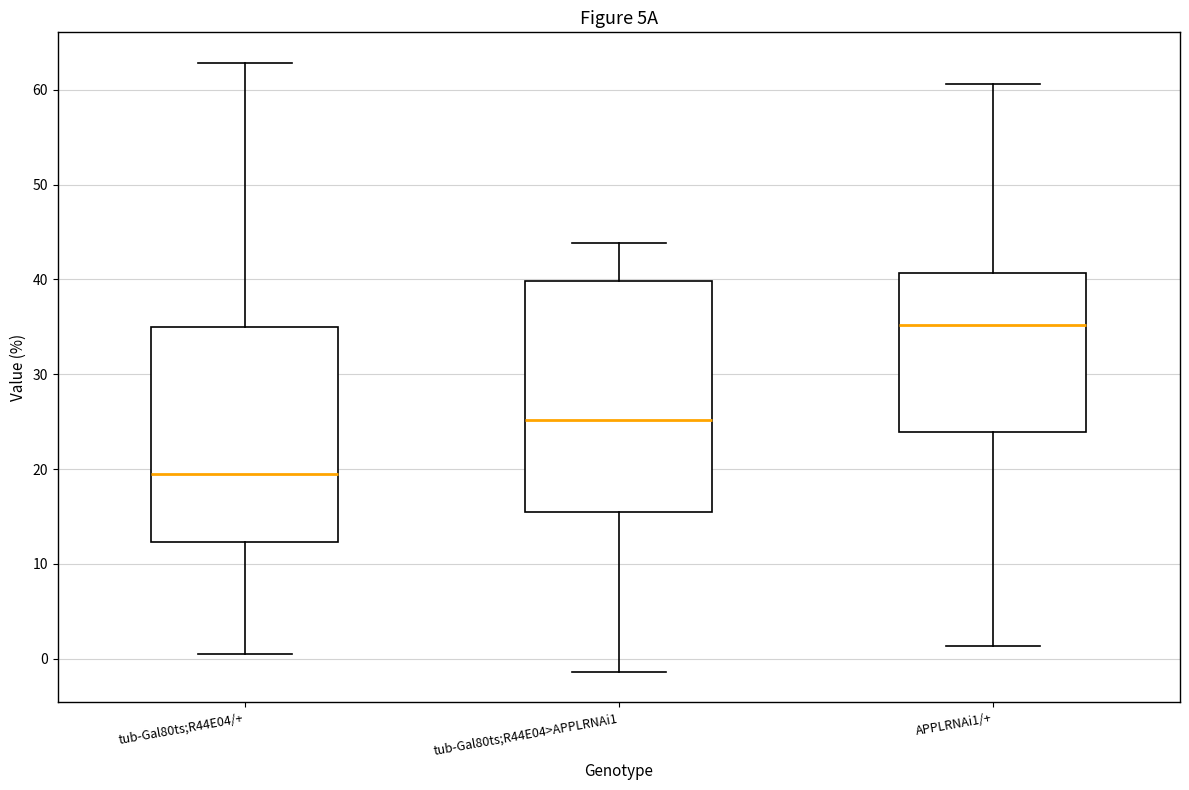

Where is the lower edge of the box for tub-Gal80ts;R44E04/+ on the y-axis? The values are not printed on the chart, so give them approximately, as read against the axis.

12